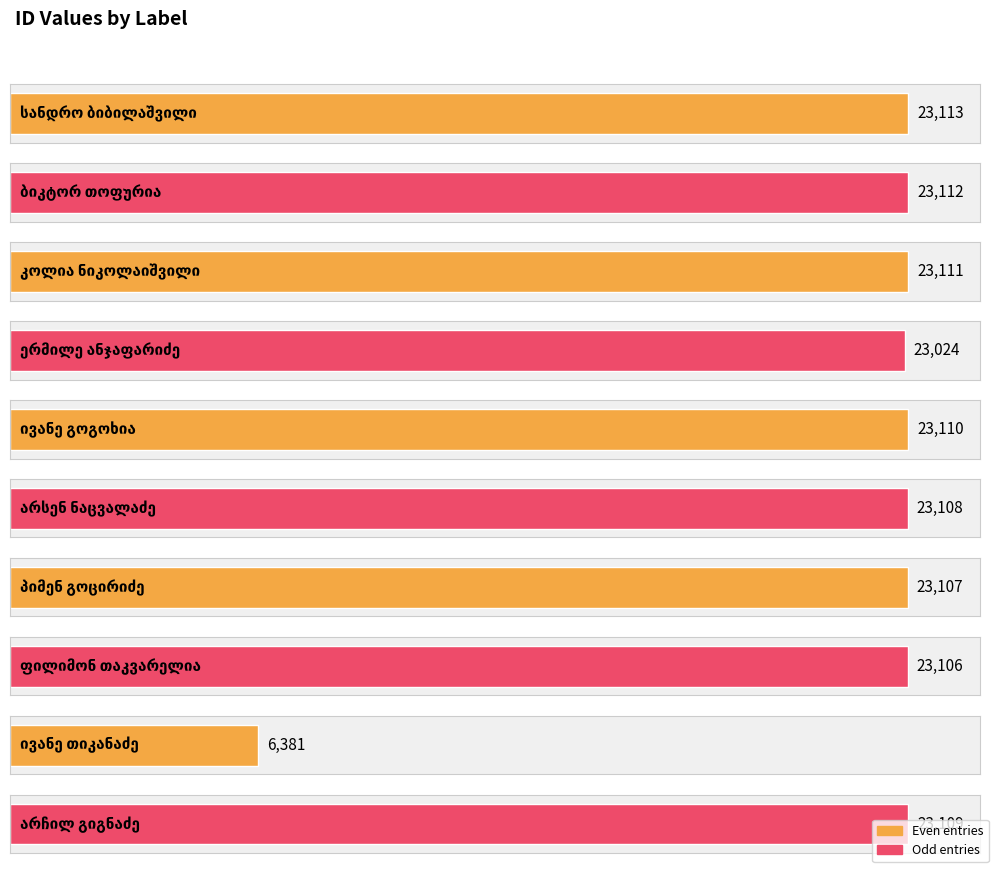

What is the smallest value displayed?

6381